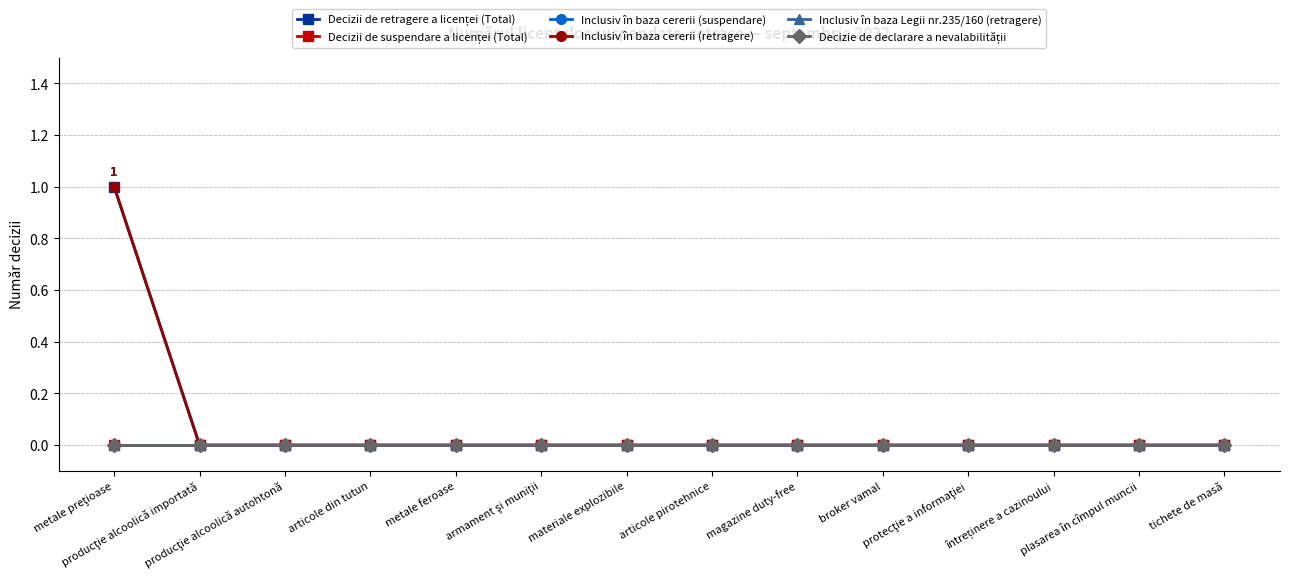

Does the chart have visible grid lines?

Yes